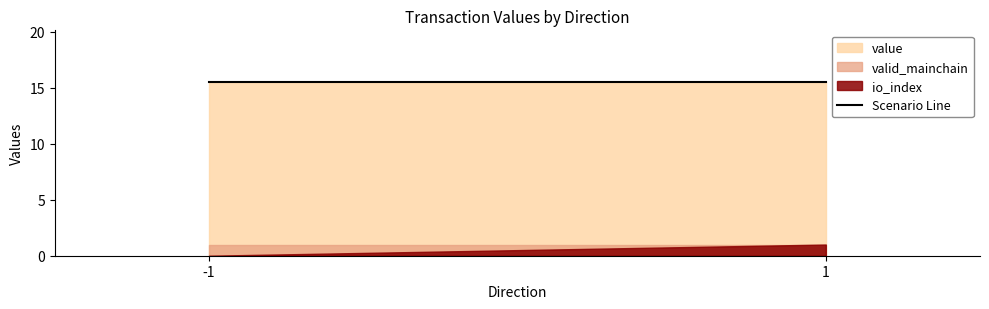

What is the difference between the highest and lowest values at -1?

15.5